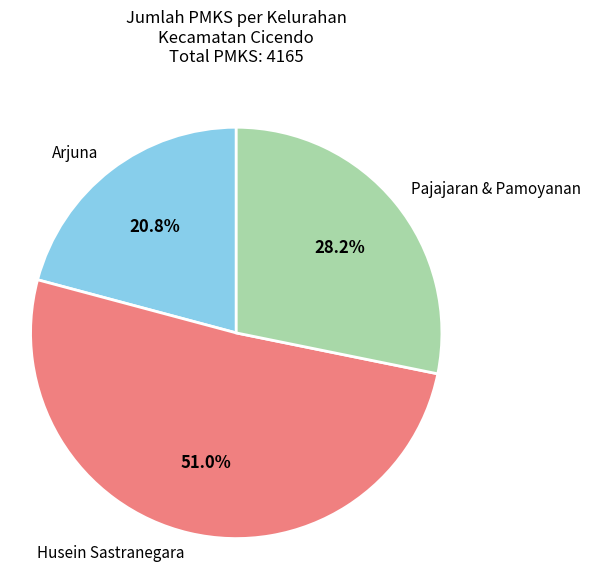

Rank the categories by value from highest to lowest.

Husein Sastranegara, Pajajaran & Pamoyanan, Arjuna